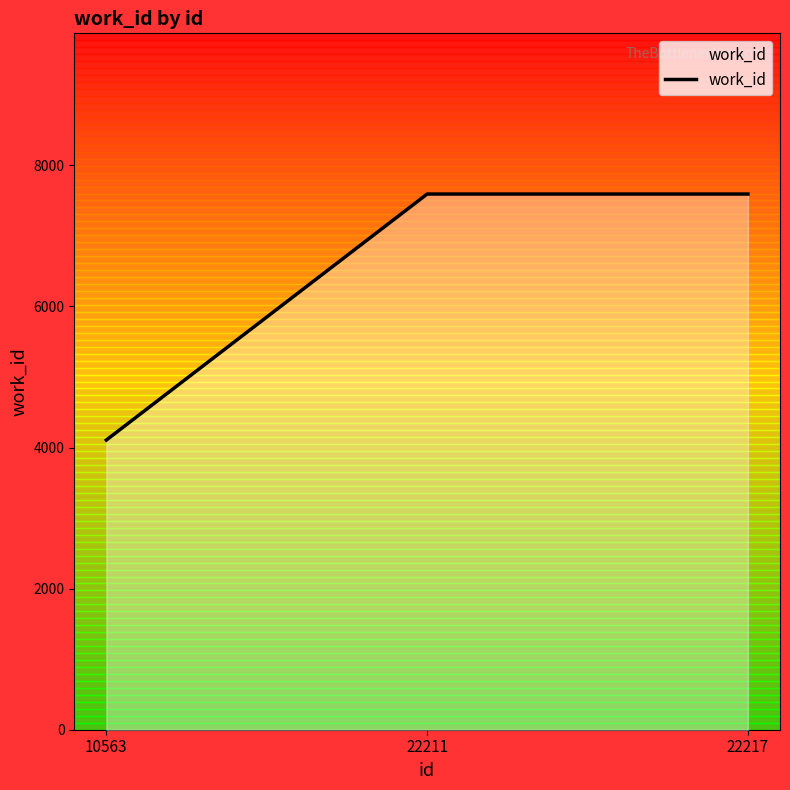

How many values are between 4106 and 7593?

3